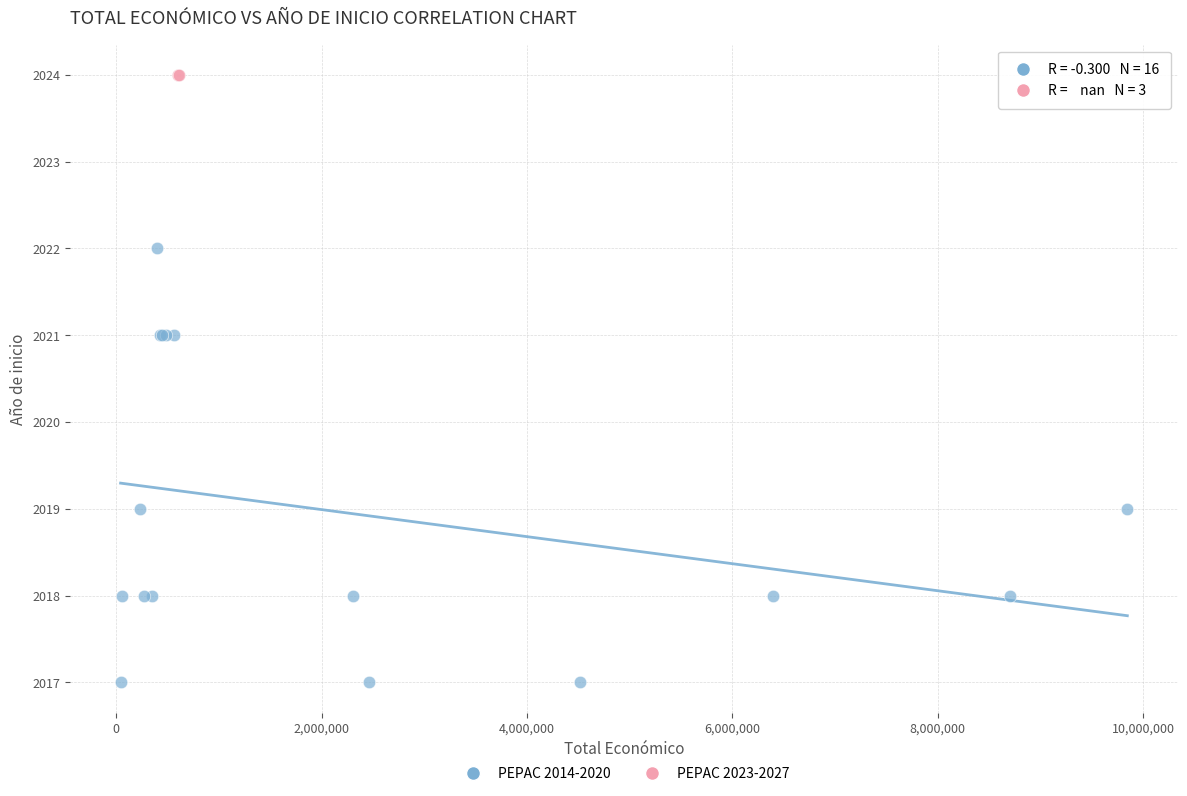

Which series contains the lowest Y value?

PEPAC 2014-2020